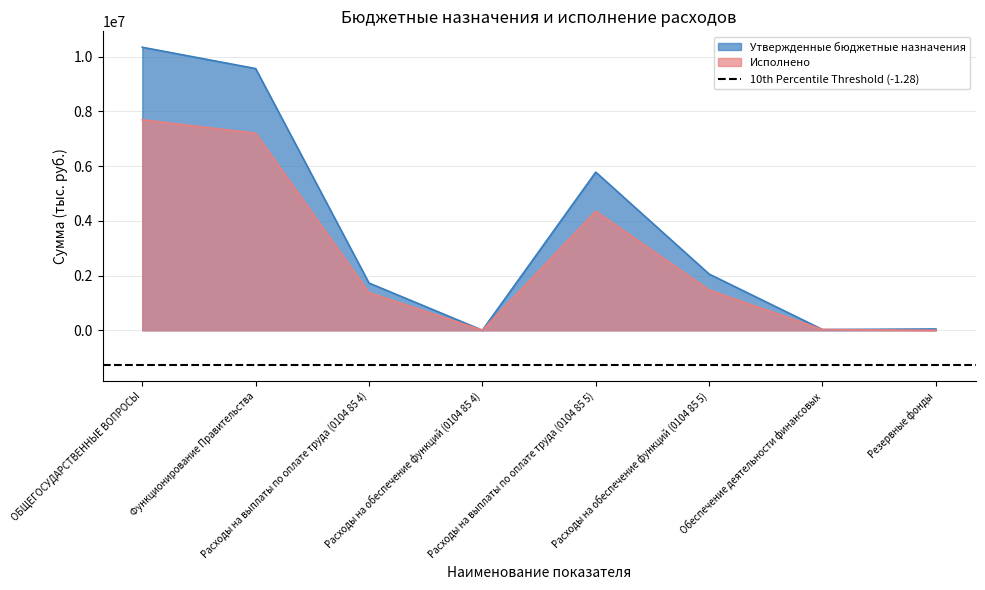

What is the highest value of the Исполнено series?

7689590.5